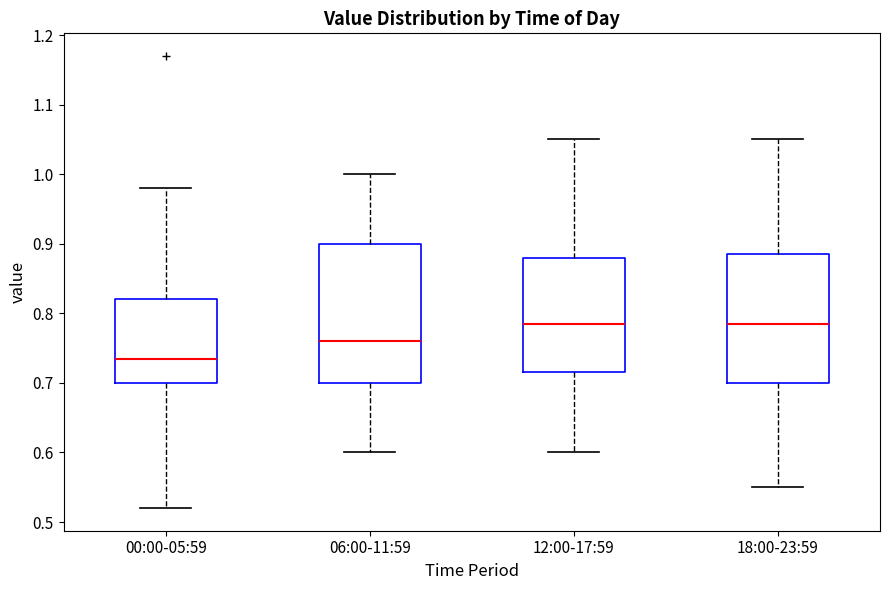

Reading left to right, transcribe this box plot: for each box, give where its median line is, the range the box spans, and where its two whiskers end, as read against the y-axis. The values are not printed on the chart, so give them approximately, as read against the axis.

00:00-05:59: median 0.74, box 0.70 to 0.82, whiskers 0.52 to 0.98
06:00-11:59: median 0.76, box 0.70 to 0.90, whiskers 0.60 to 1.00
12:00-17:59: median 0.79, box 0.72 to 0.88, whiskers 0.60 to 1.05
18:00-23:59: median 0.79, box 0.70 to 0.89, whiskers 0.55 to 1.05